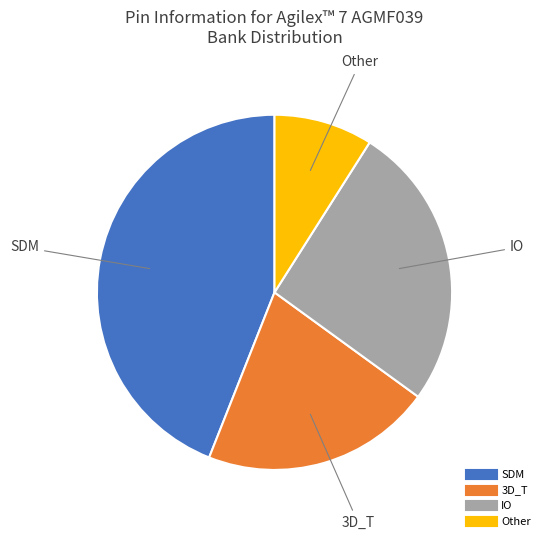

Which category has the biggest portion of the pie?

SDM